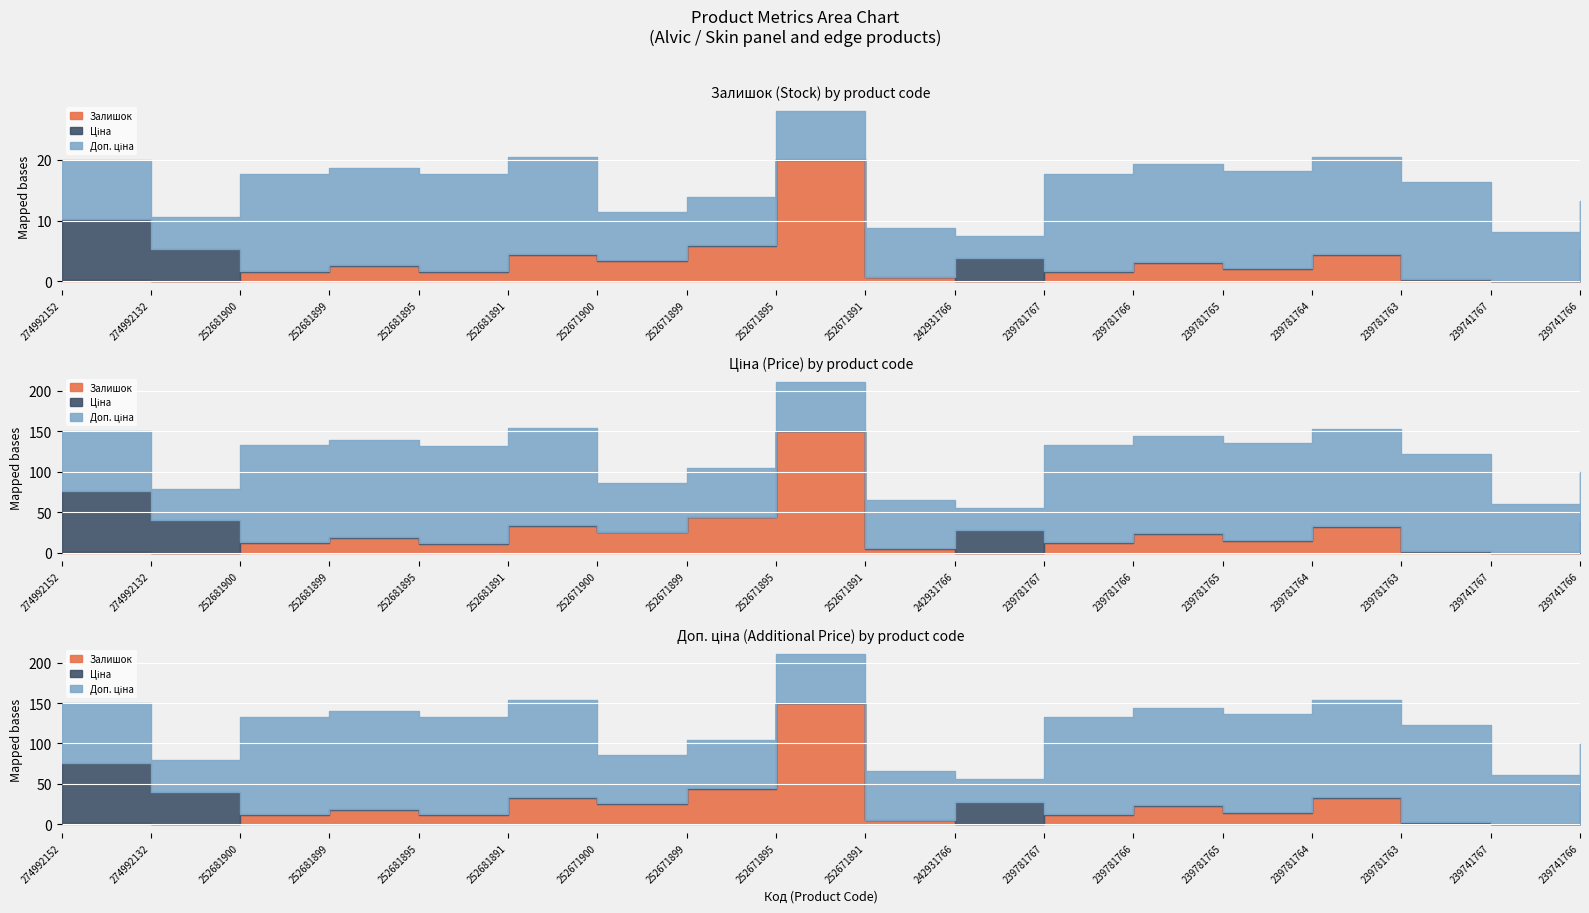

What is the average value of the Ціна series?

776.7